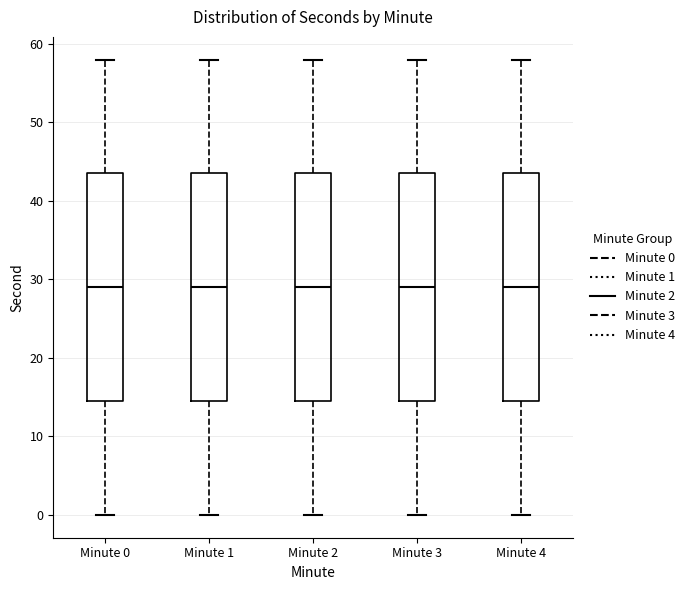

Where does the lower whisker of the box for Minute 1 end on the y-axis? The values are not printed on the chart, so give them approximately, as read against the axis.

0